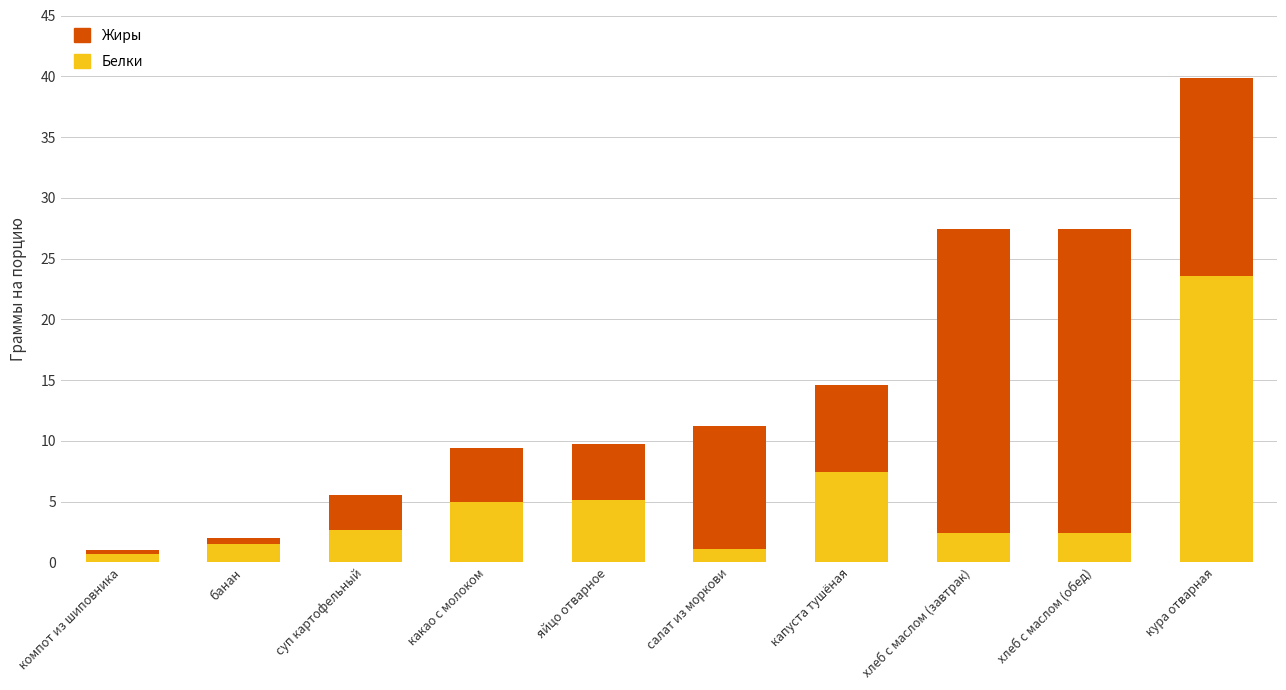

Does the chart contain any negative values?

No